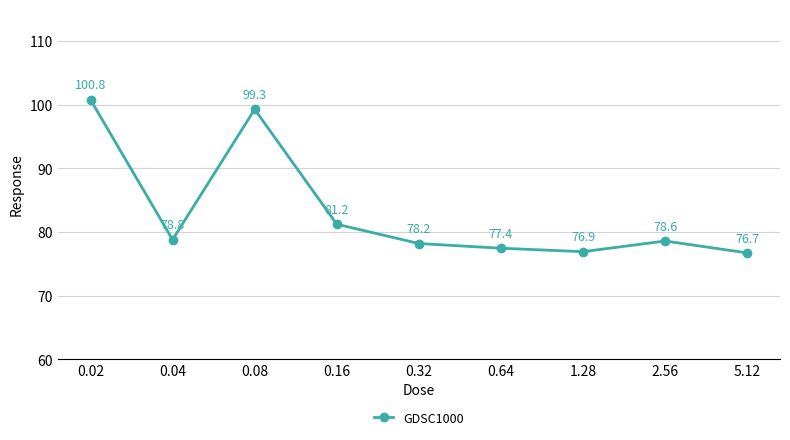

At which label does the data first exceed 78?

0.02